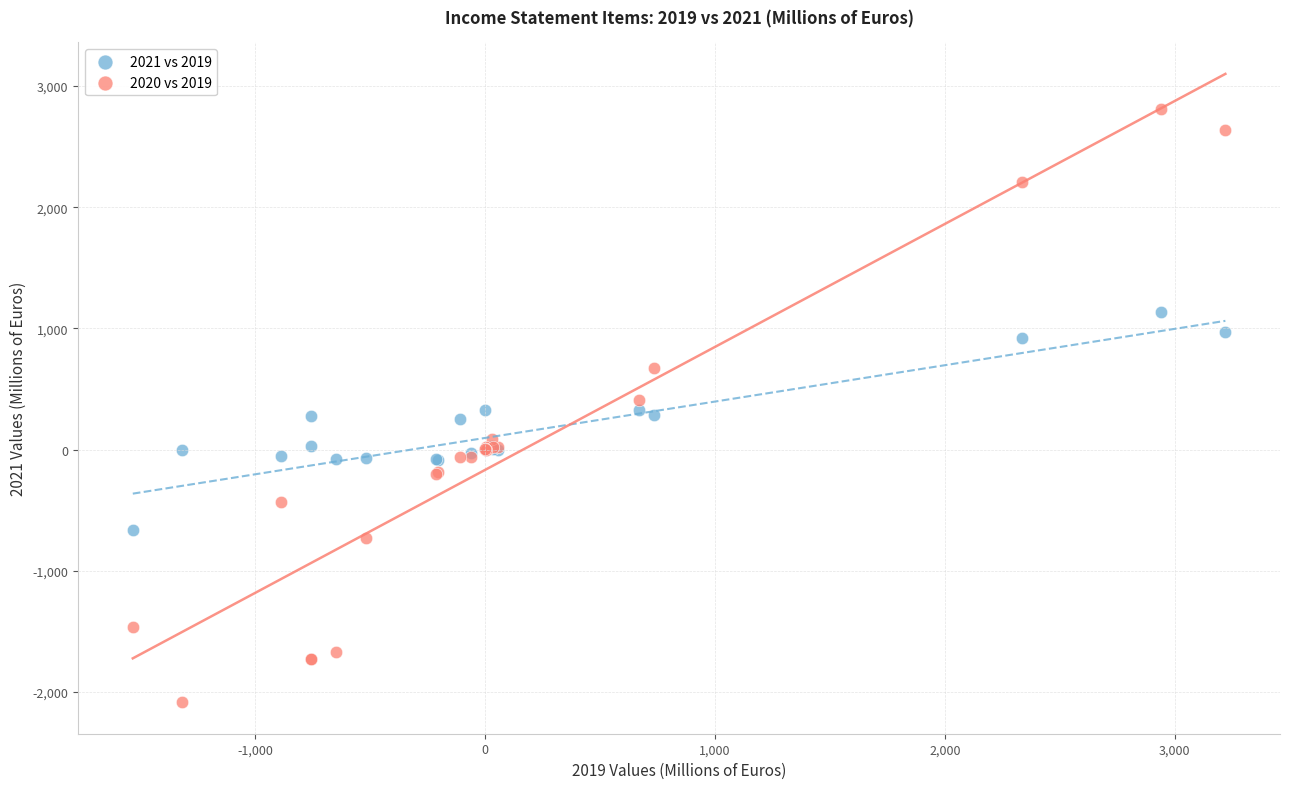

What is the X range (max minus min) for the scatter plot?

4755